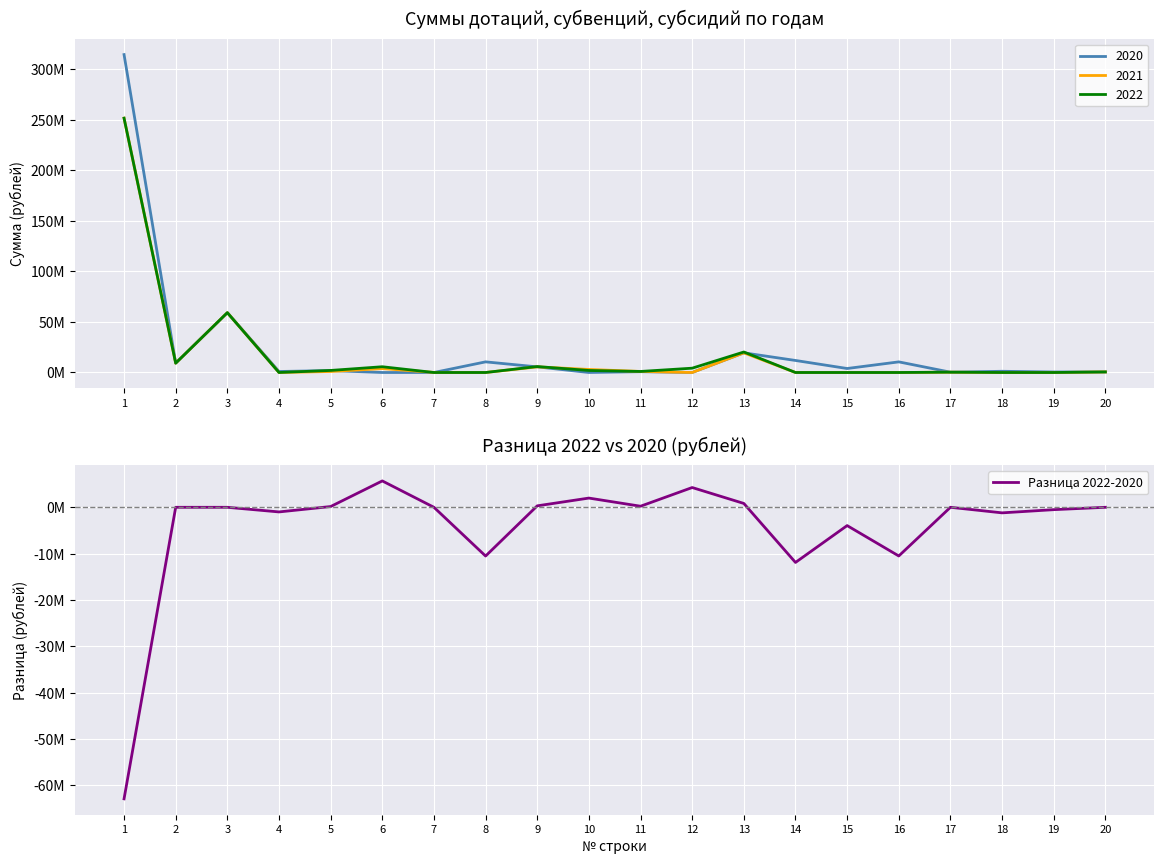

Where is the data nearest to the value -28604407?

14